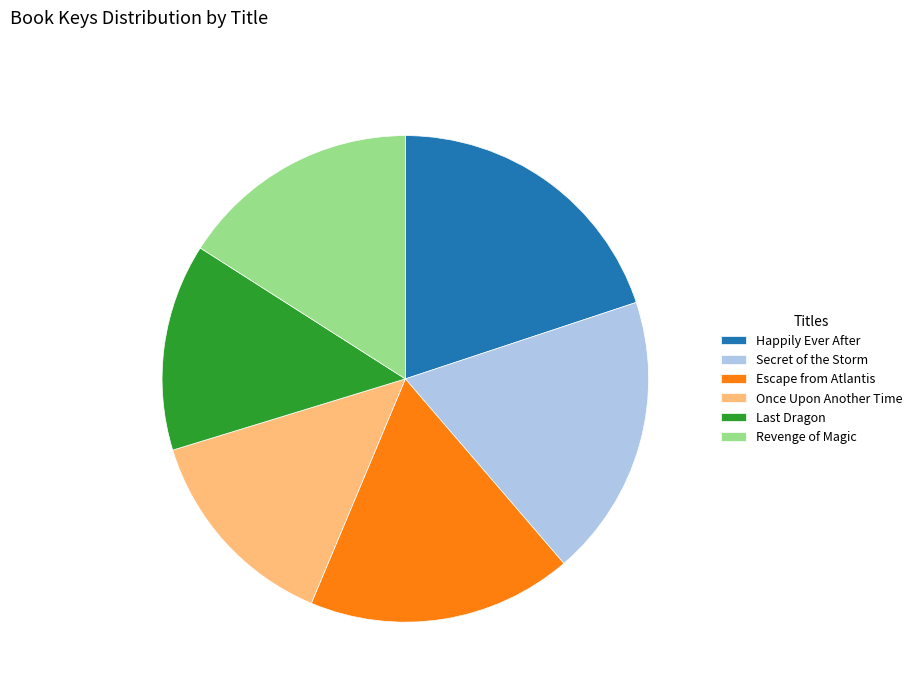

What is the largest slice in the pie chart?

Happily Ever After